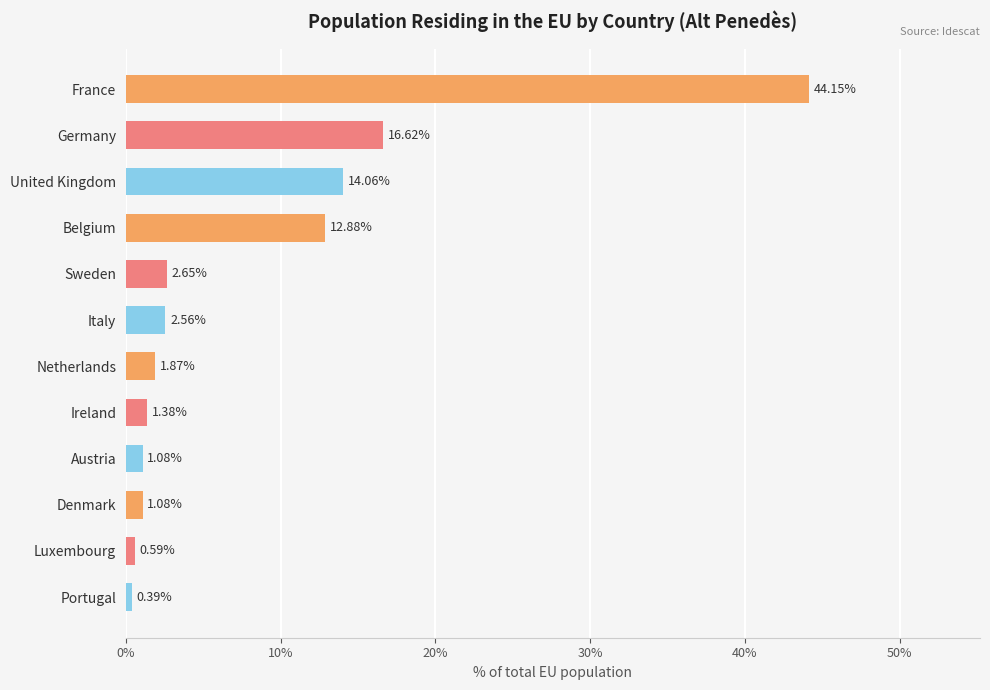

What is the label of the 10th bar from the bottom?

United Kingdom